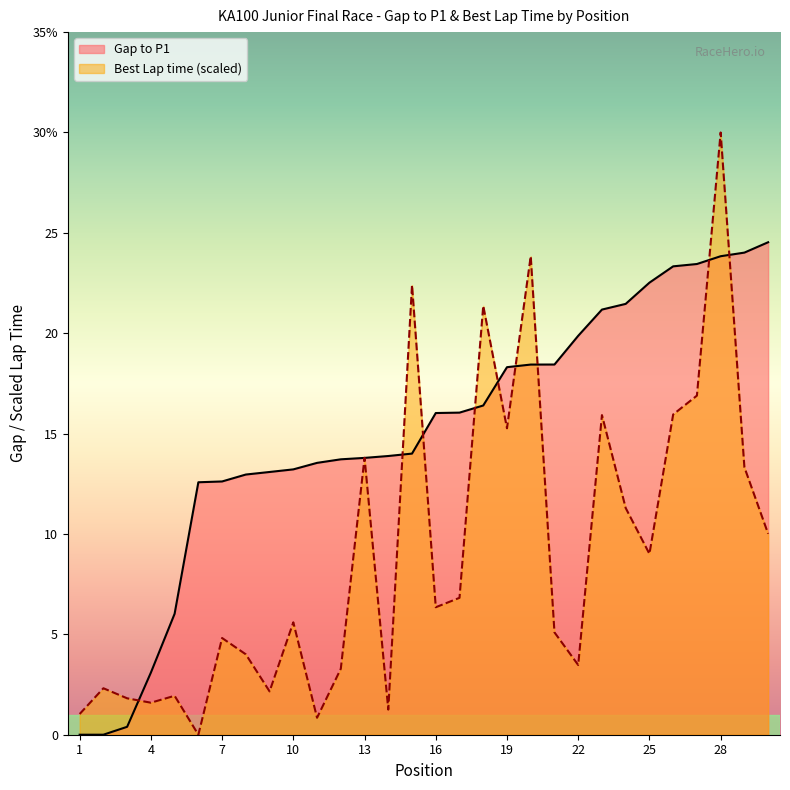

Rank the series at 7 from lowest to highest value.

Best Lap time (scaled), Gap to P1